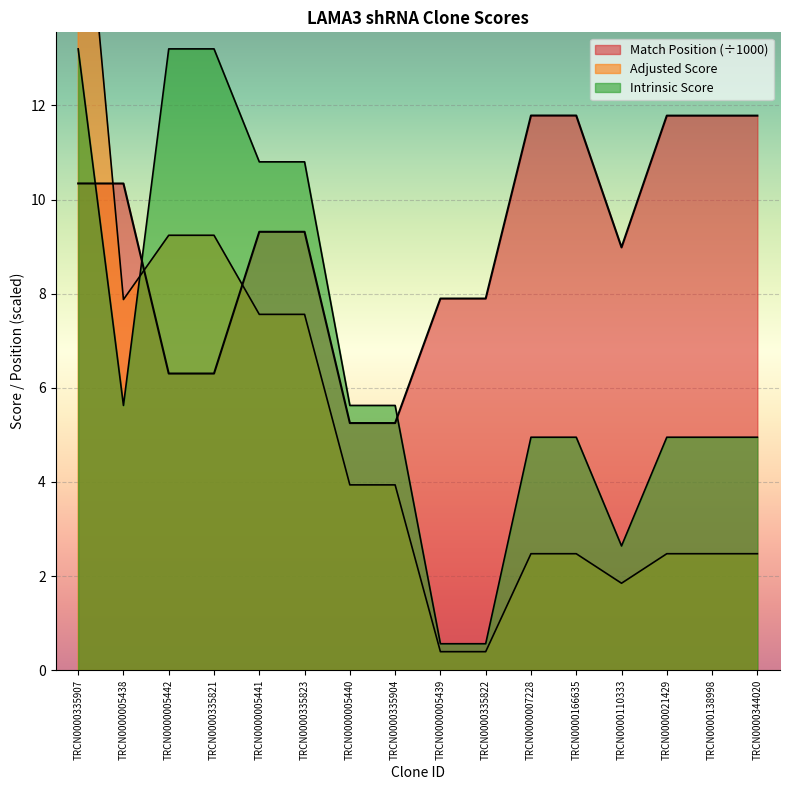

How many interior local valleys does the Intrinsic Score series have?

2